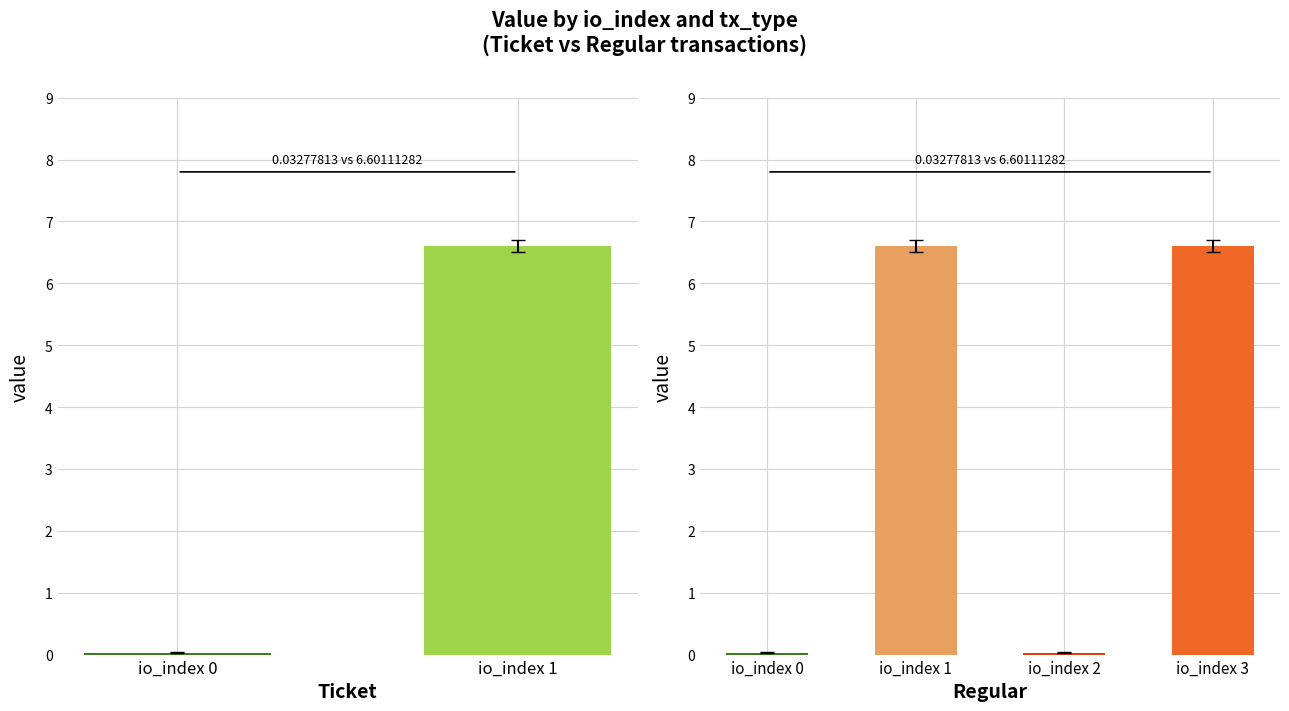

What is the total value across all series at io_index 3?

6.6